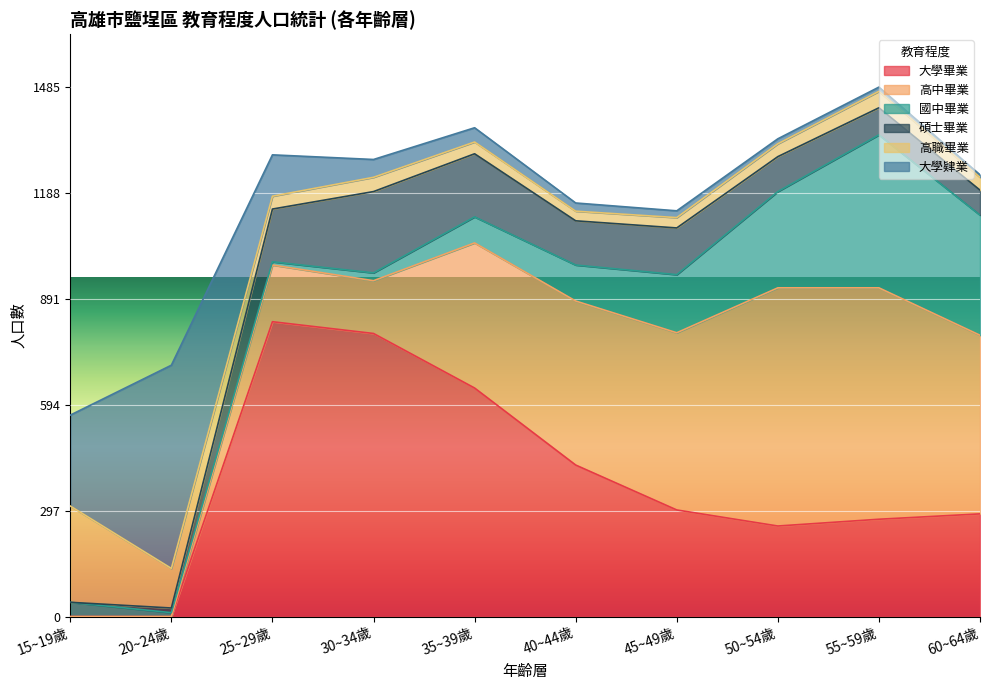

What position from the right is 55~59歲?

2